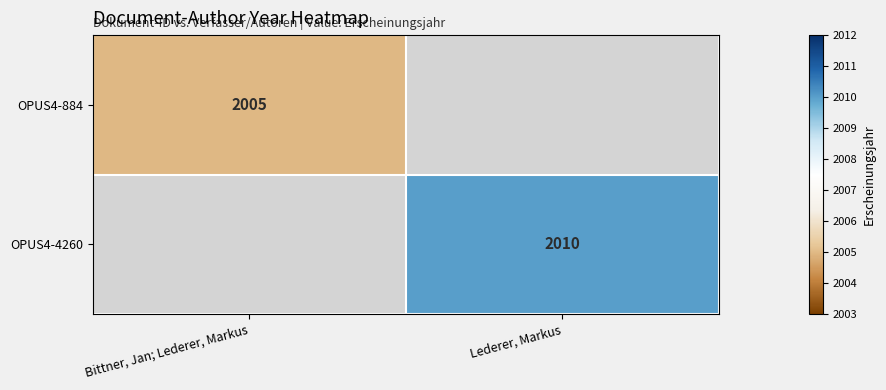

Which has a higher value, Bittner, Jan; Lederer, Markus or Lederer, Markus?

Lederer, Markus